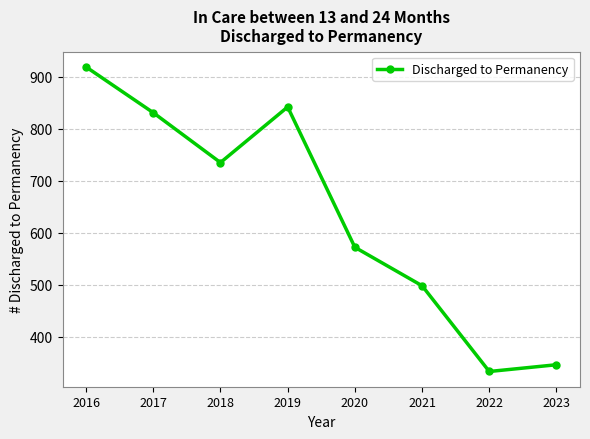

What is the change in value from 2019 to 2020?

-270